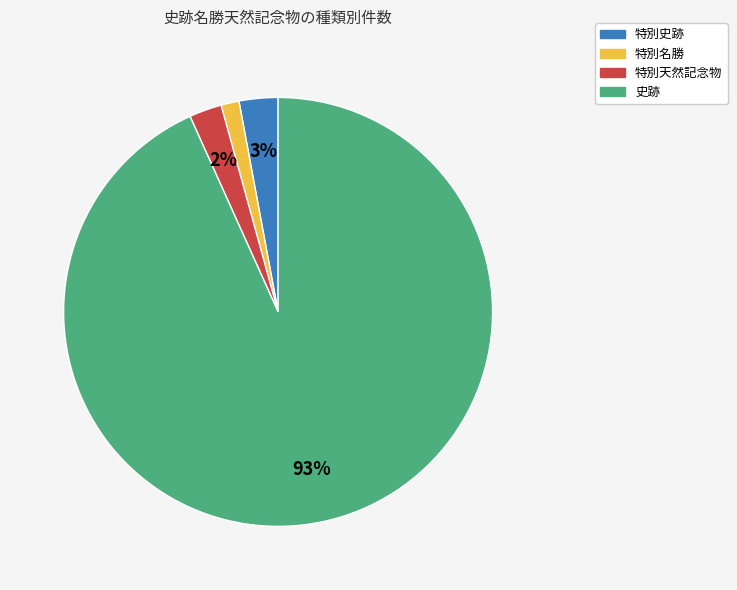

Which category has the smallest portion of the pie?

特別名勝